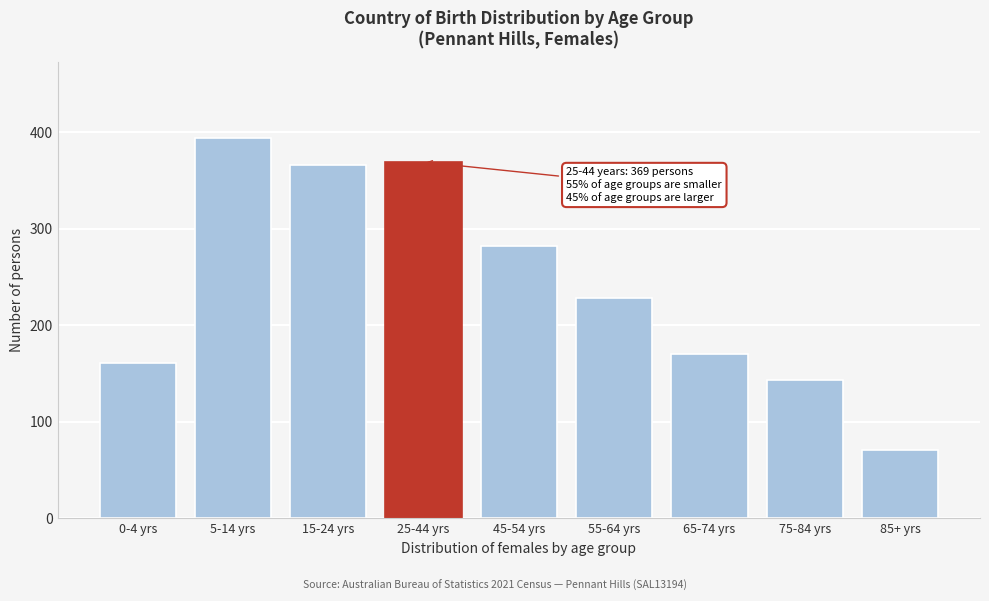

Reading right to left, list all the values displayed in this chart.

71	143	170	228	282	369	366	394	161